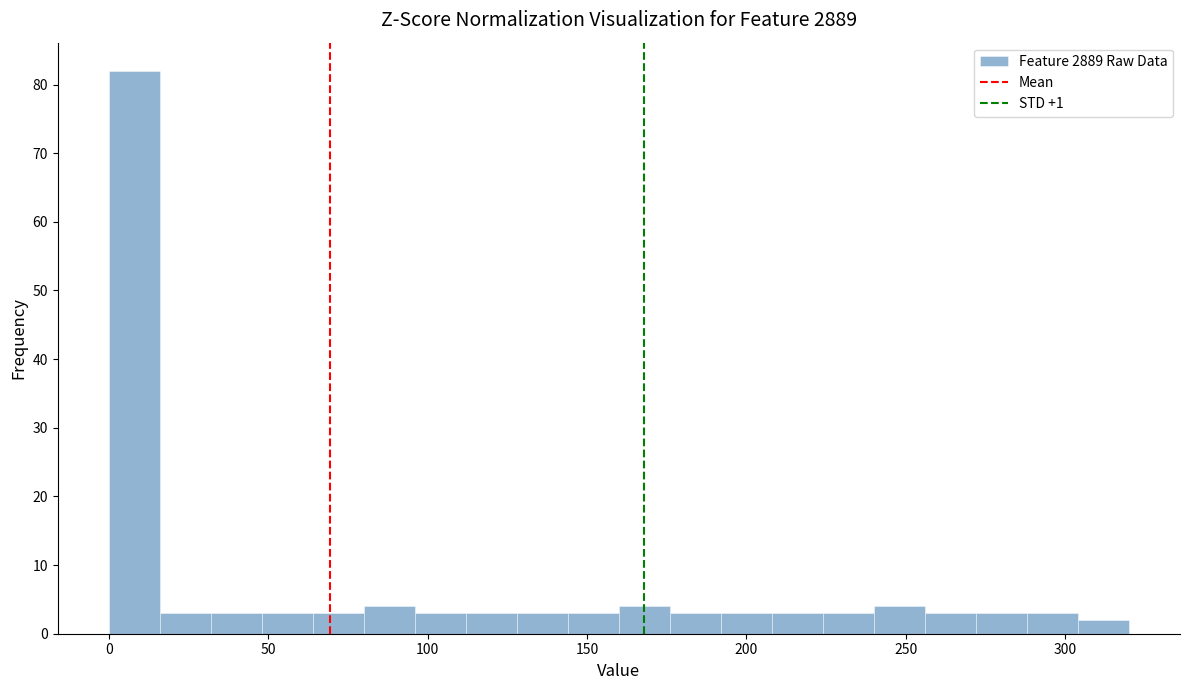

Around what value on the x-axis is the tallest bar? Give the approximate position of its centre, as read against the axis.

10